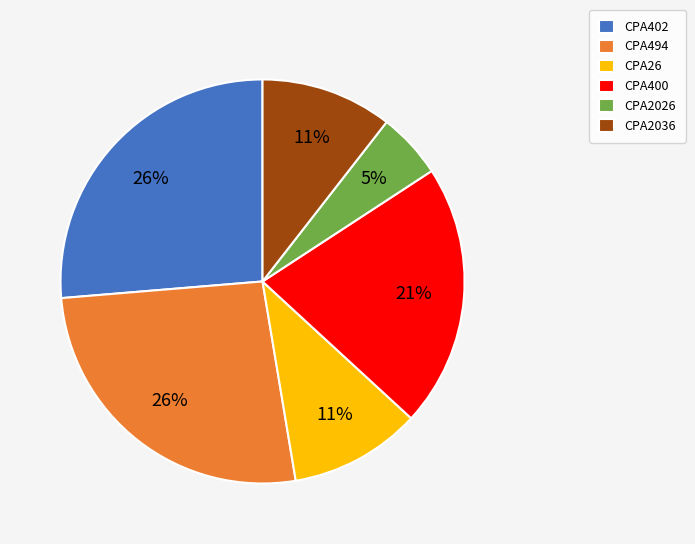

To the nearest percent, what percentage of the pie is CPA26?

11%